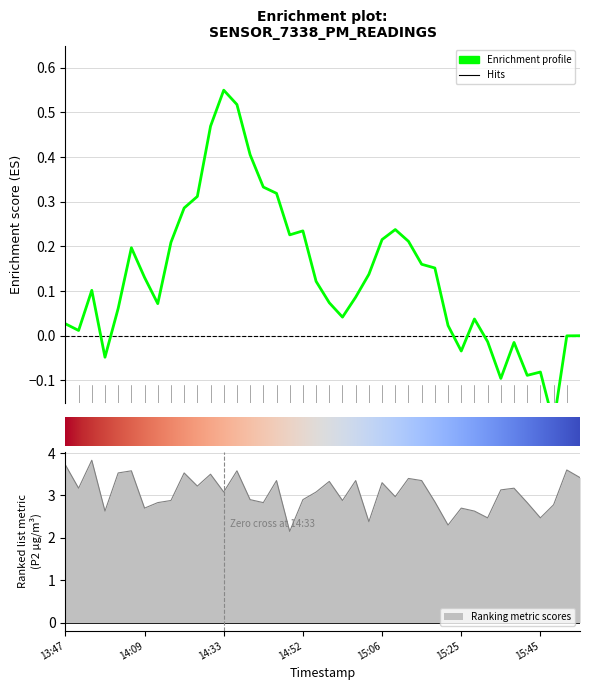

True or false: the data has more than 0 interior local peaks.

True